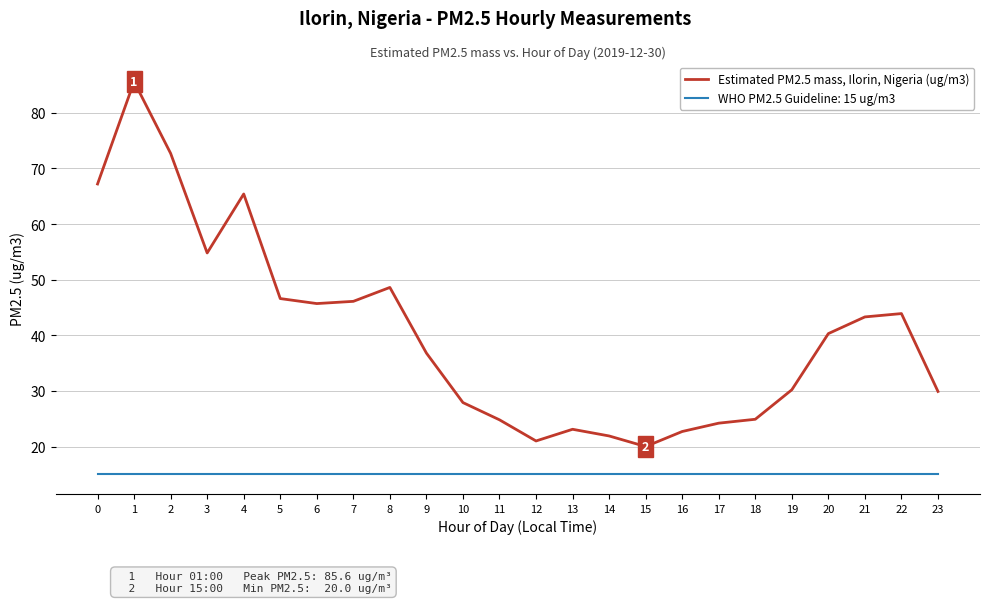

At which category does the chart reach its peak across all series?

1